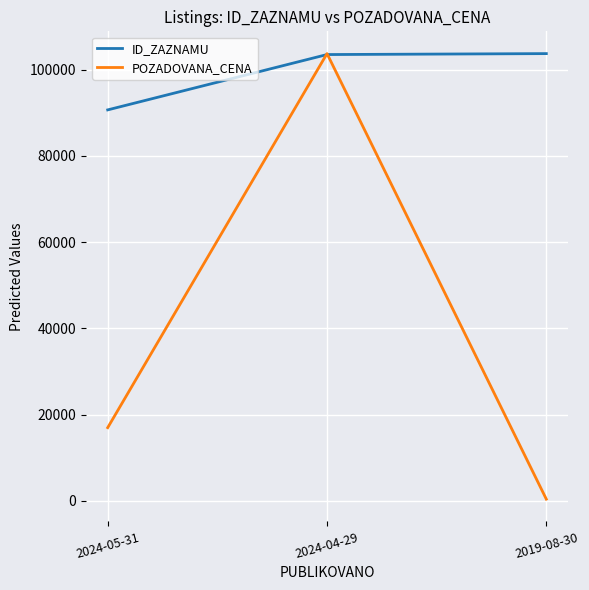

Read the ID_ZAZNAMU value at 2024-04-29.

103481.4